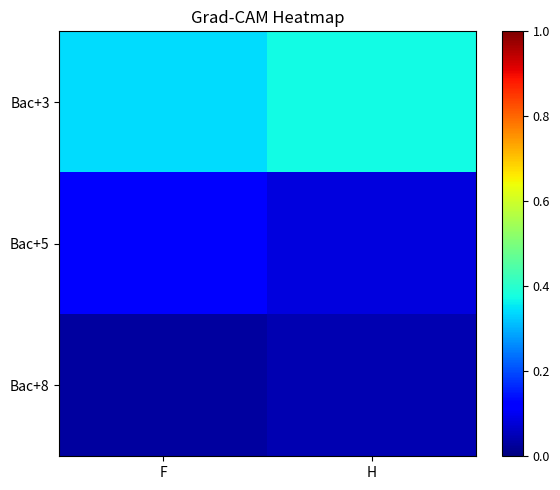

What is the spread (max minus min) of values at H?

0.3